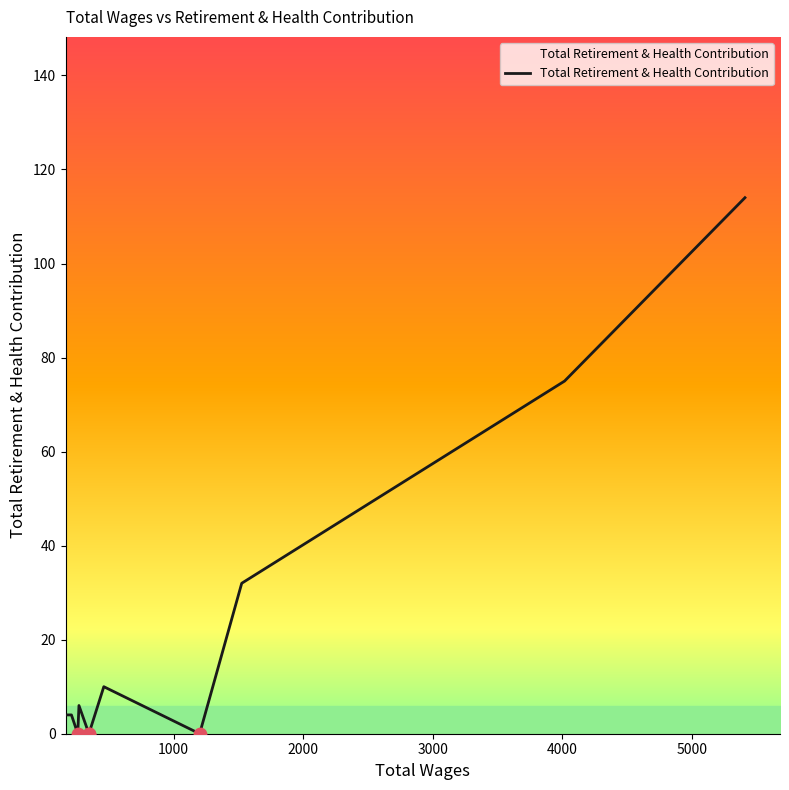

What is the change in value from 5411.0 to 259.0?

-114